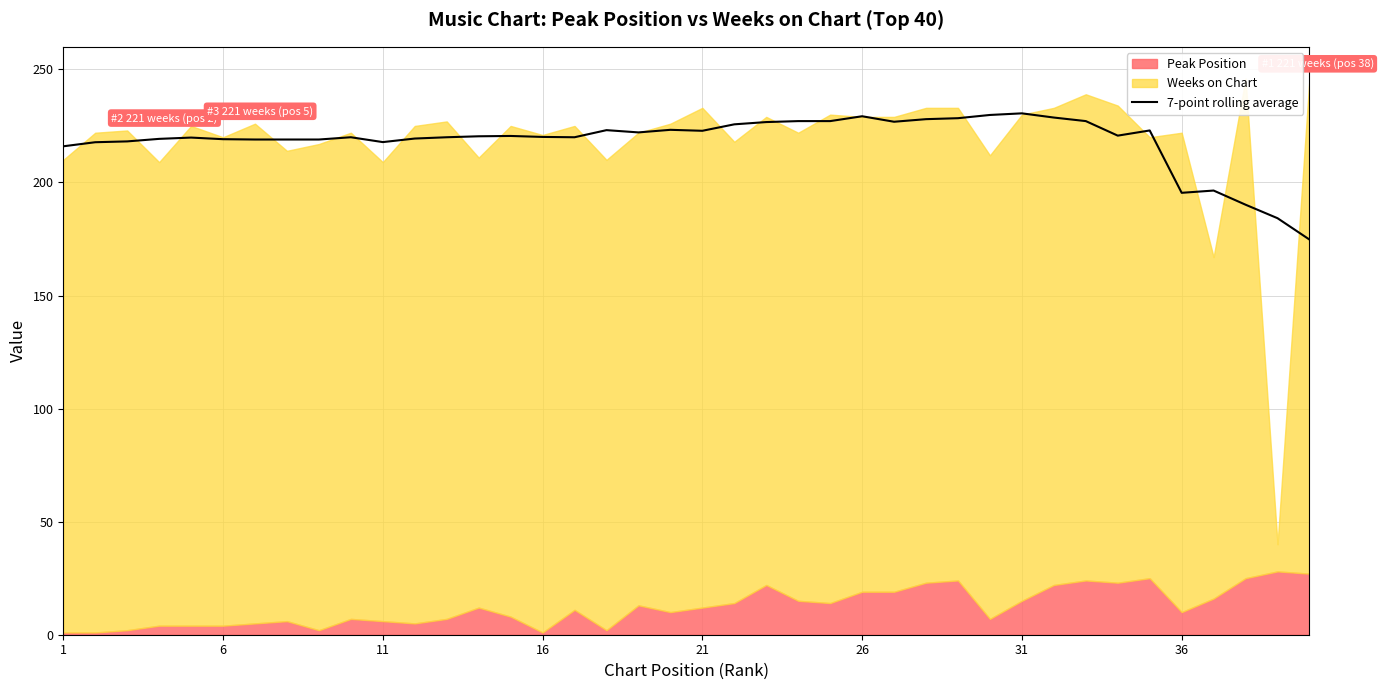

How many points are lower than both their immediate neighbors (excluding endpoints)?

10